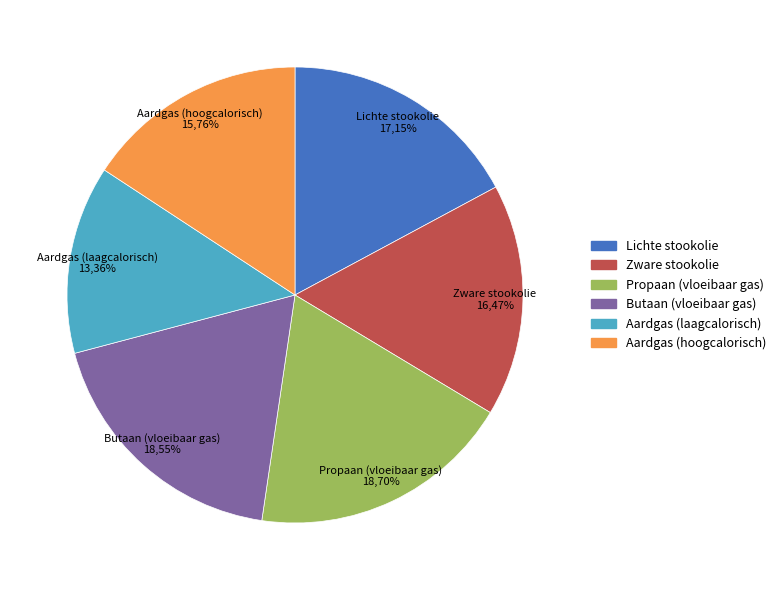

Is it true that Zware stookolie is 16% of the pie?

True